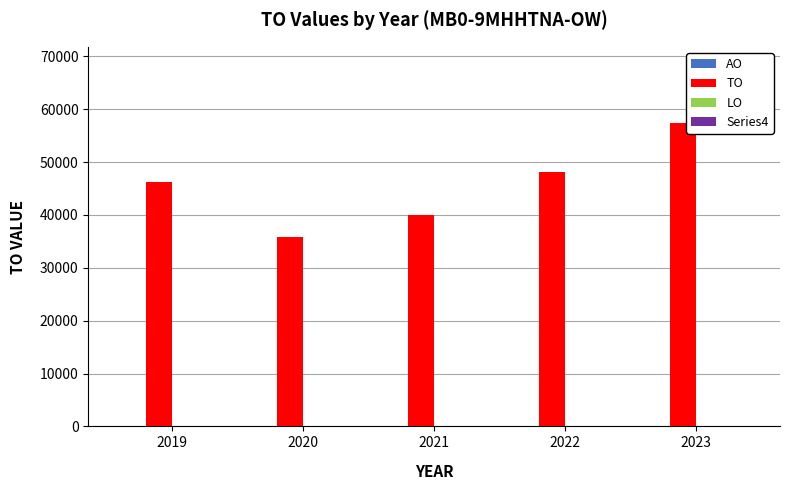

What is the change in value from 2019 to 2020?

-10393